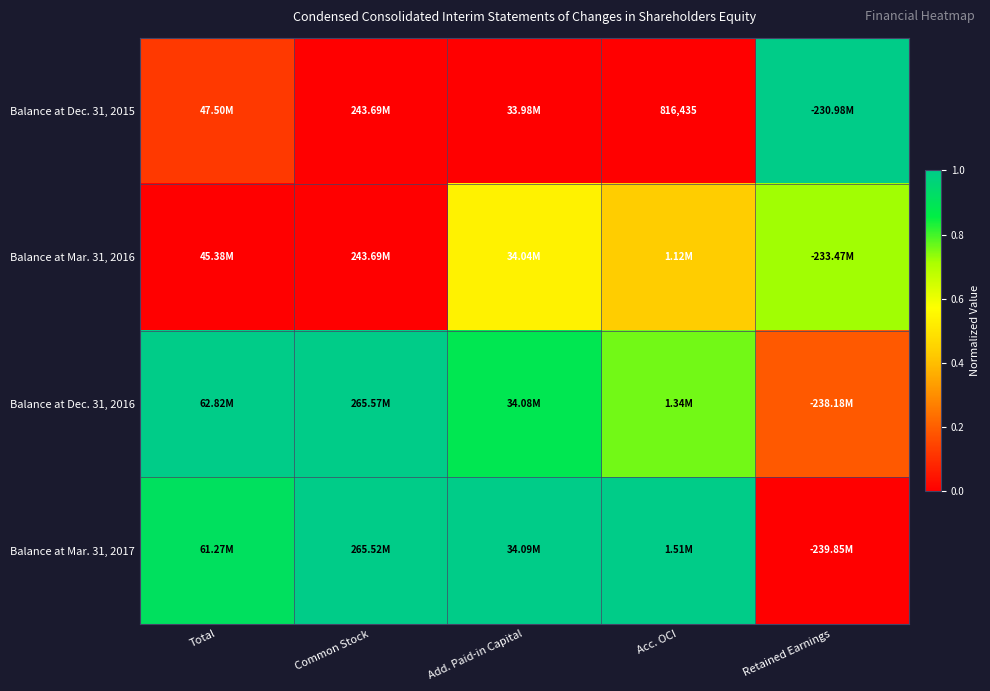

Rank the series at Add. Paid-in Capital from highest to lowest value.

Balance at Mar. 31, 2017, Balance at Dec. 31, 2016, Balance at Mar. 31, 2016, Balance at Dec. 31, 2015